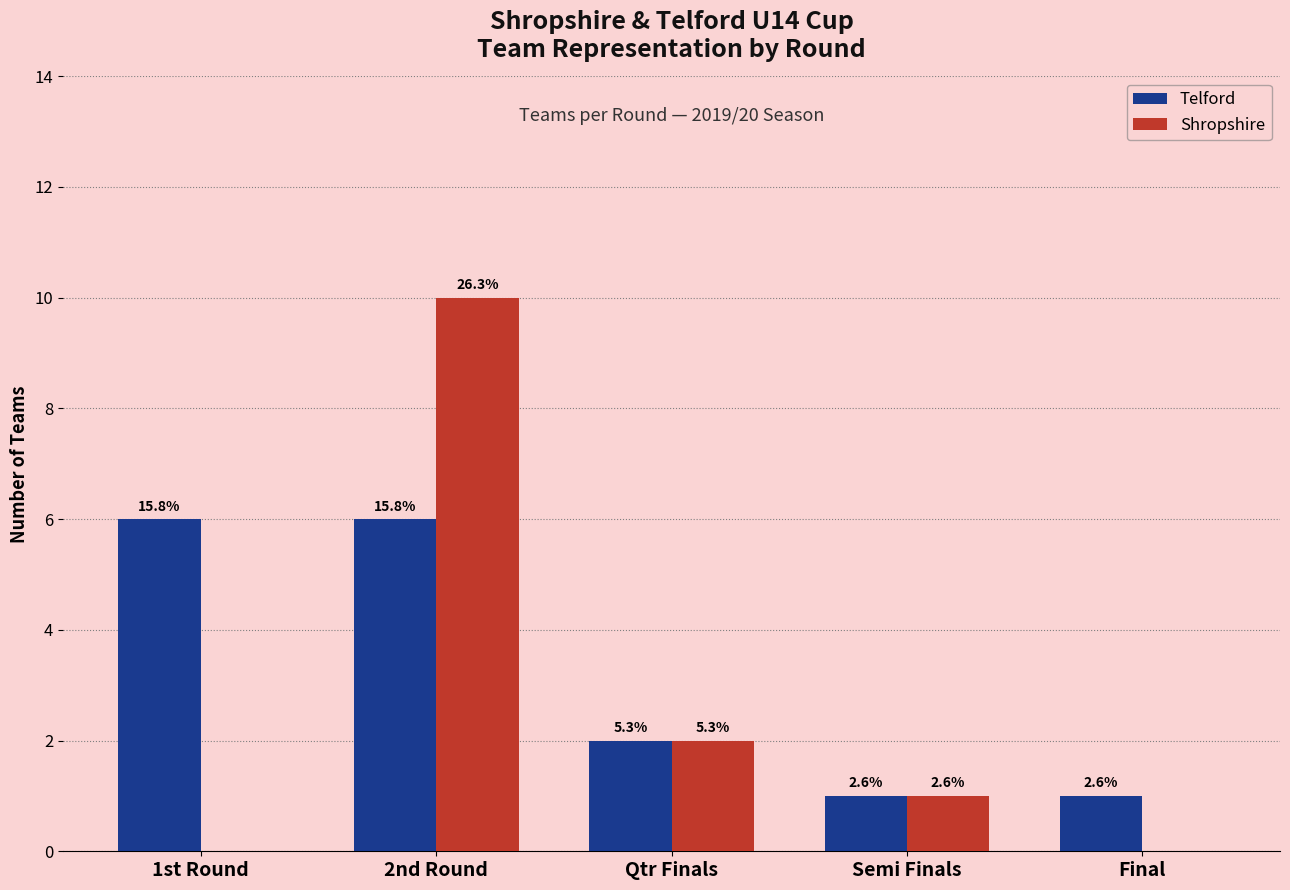

What are all the series names shown in the legend?

Telford, Shropshire